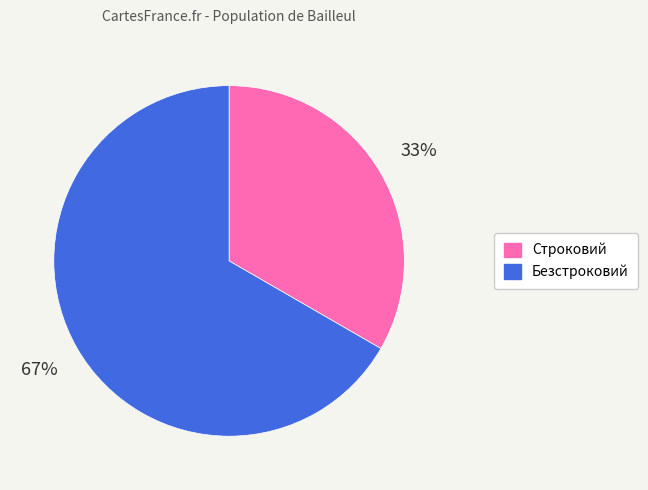

How many slices are in this pie chart?

2